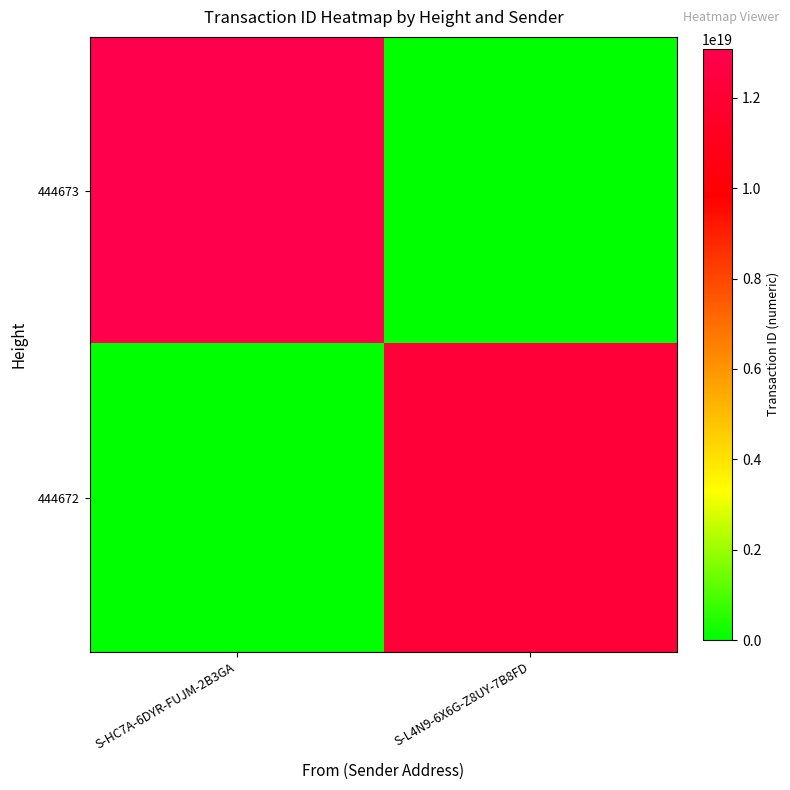

List the series in order of their peak value, highest first.

444673, 444672